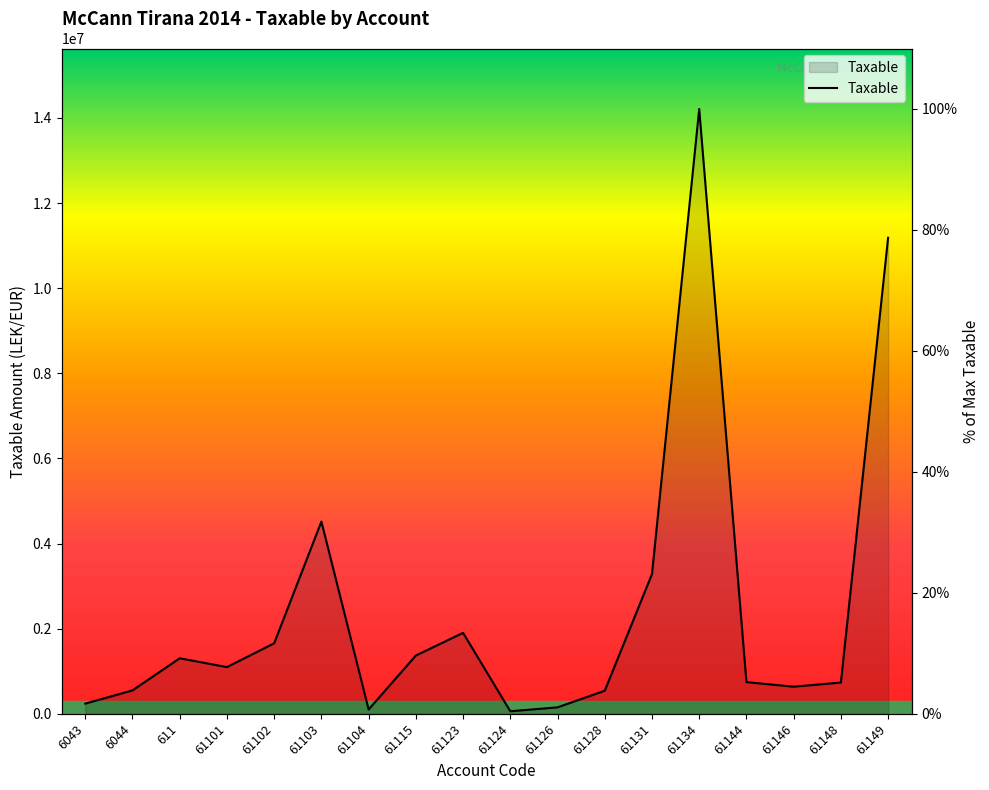

The chart shows a value of 3.9 at 6044. True or false?

True